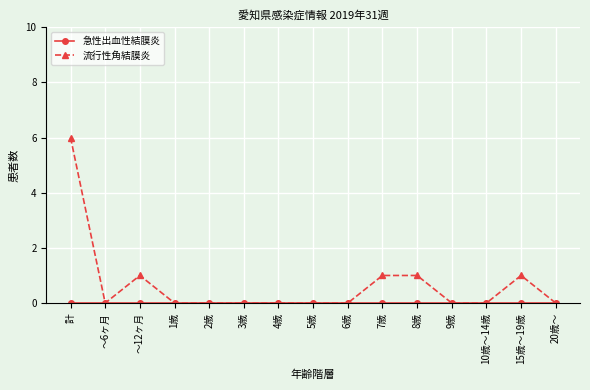

The 流行性角結膜炎 series shows 0 at 10歳～14歳. True or false?

True